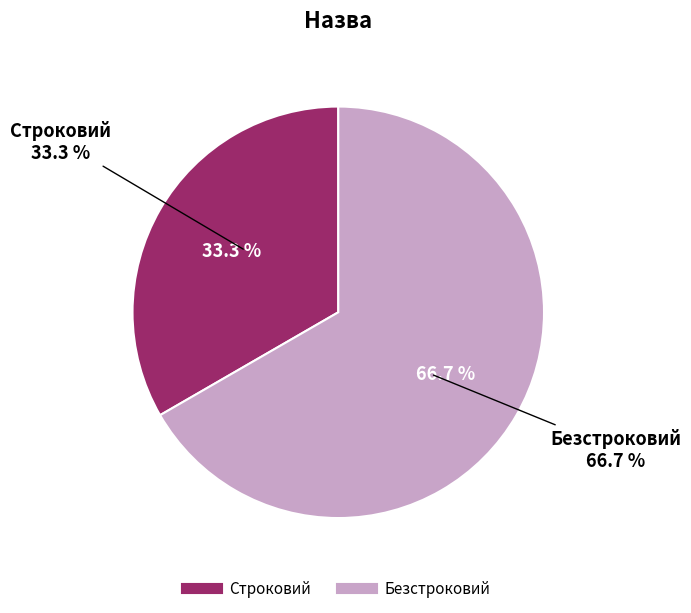

To the nearest percent, what is the combined percentage of Строковий and Безстроковий?

100%